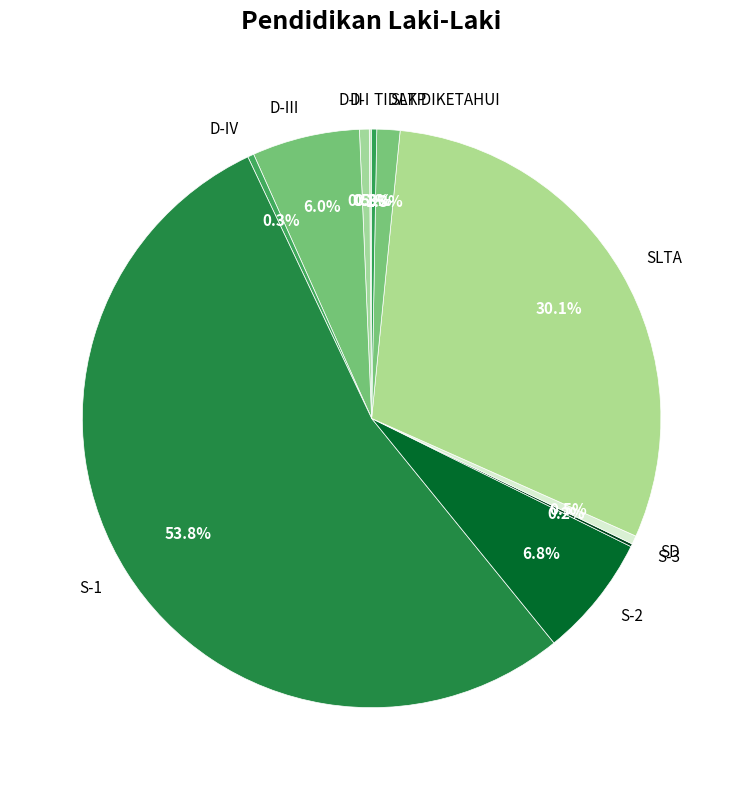

Does any single category account for the majority?

Yes